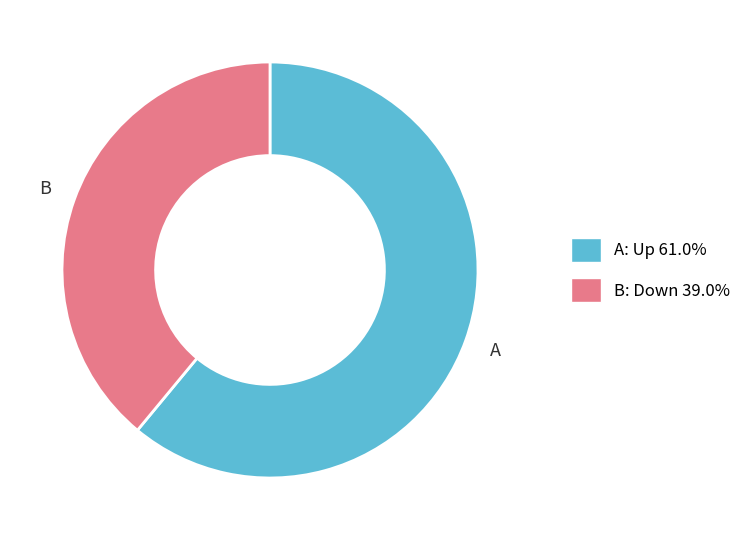

Is there a majority slice in this chart?

Yes